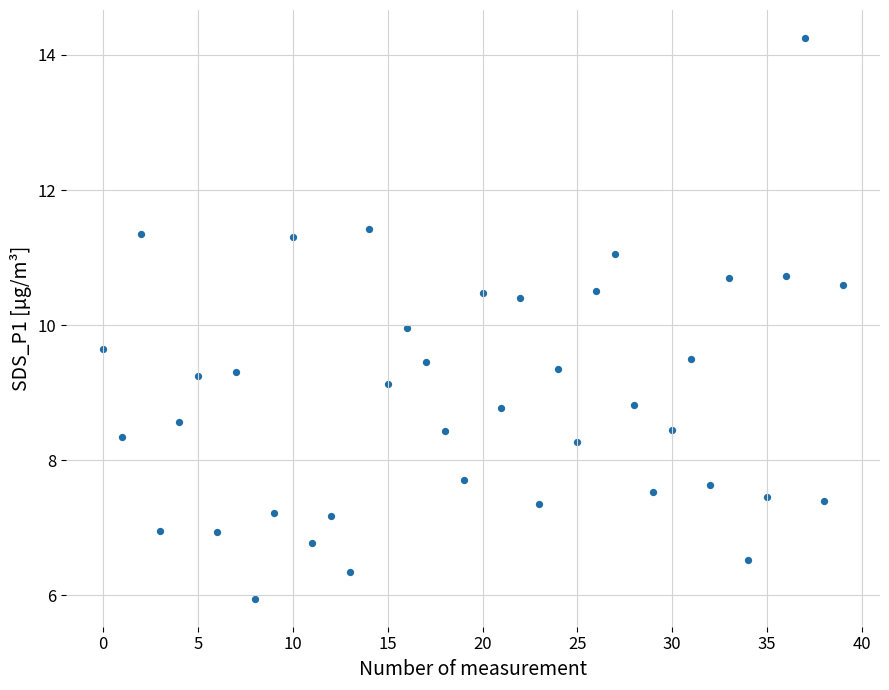

What is the range of Y values (max minus min)?

8.3